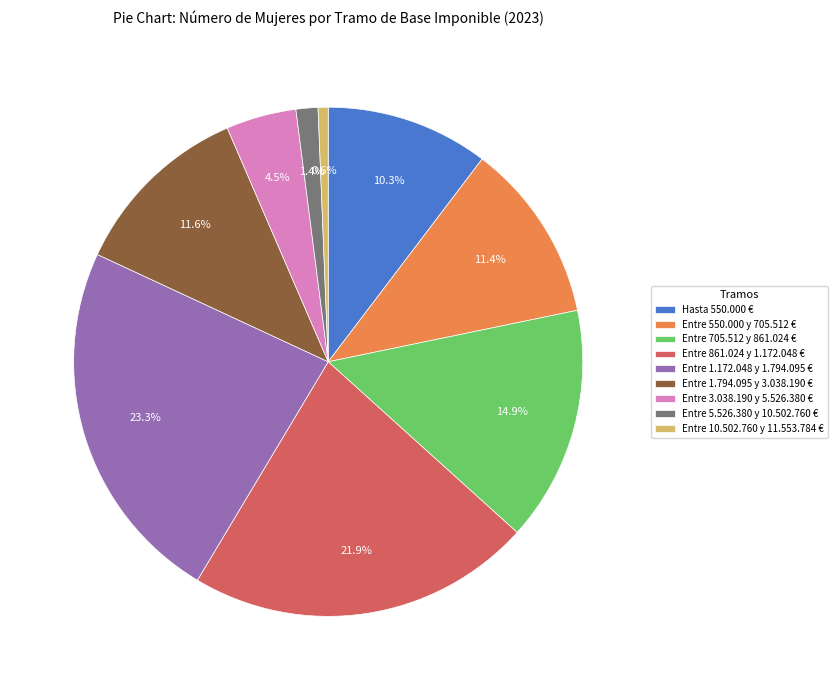

What is the ratio of the value at Entre 705.512 y 861.024 € to the value at Entre 550.000 y 705.512 €?

1.3